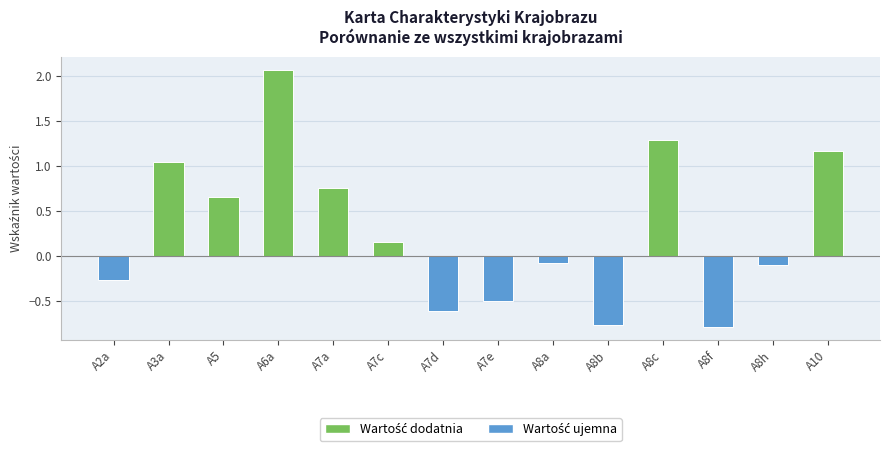

The chart shows a value of 0.3 at A10. True or false?

False